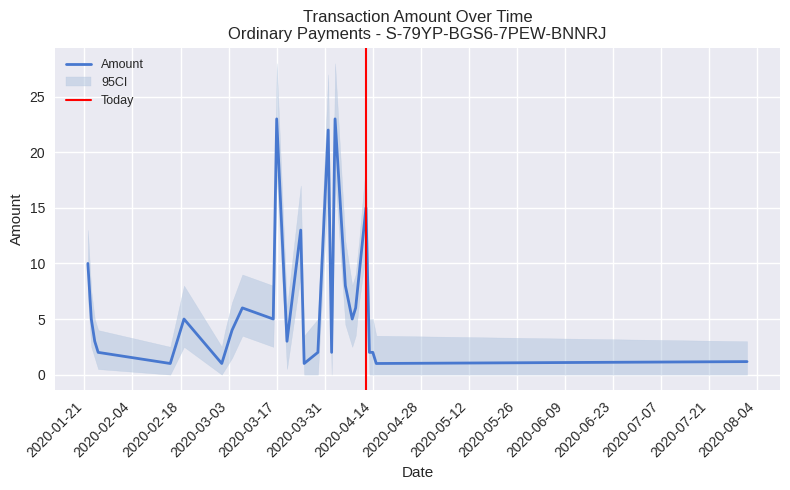

Where is the first local maximum for Amount?

2020-02-19